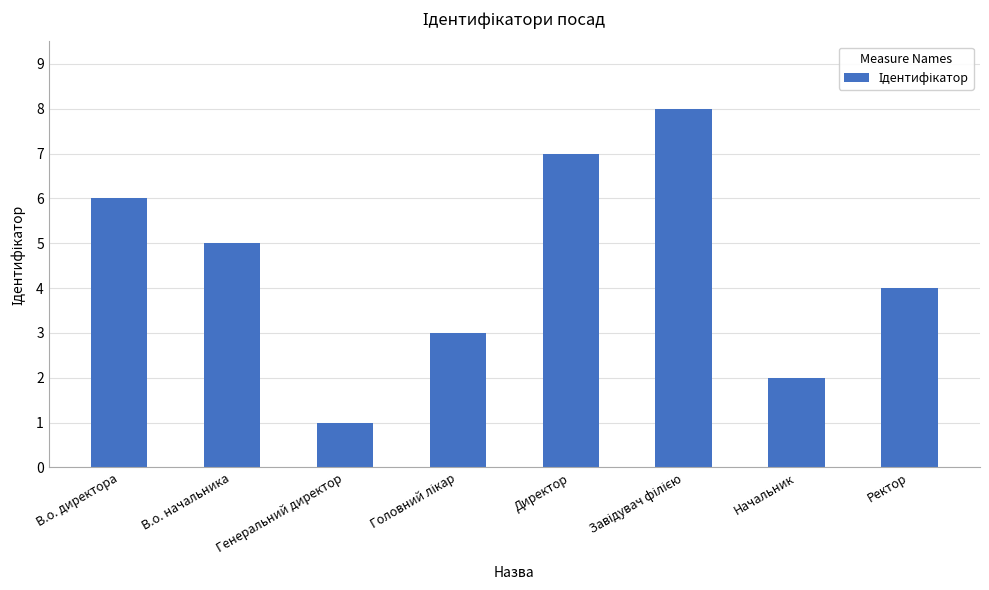

What is the change in value from В.о. директора to Начальник?

-4